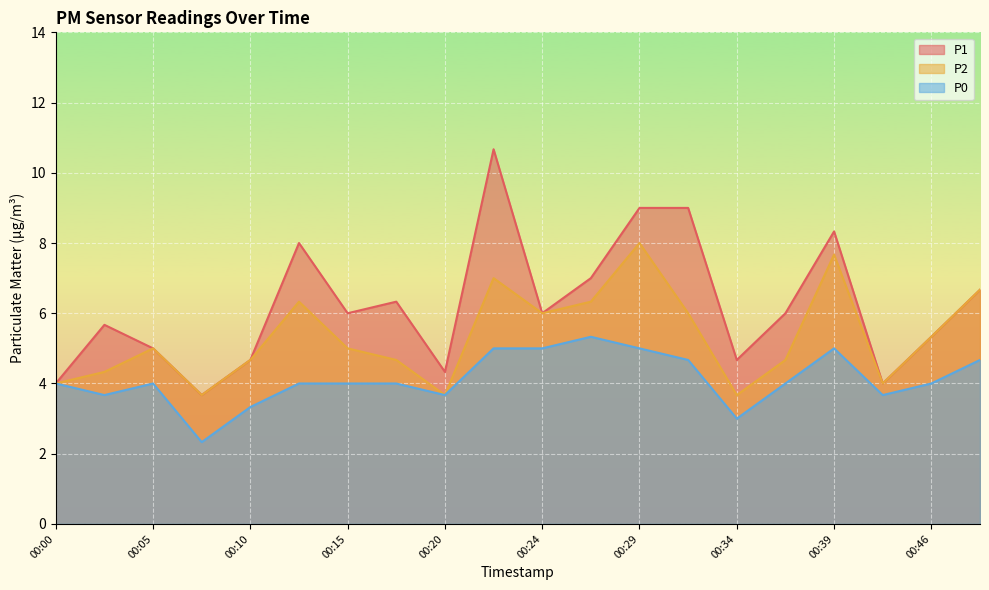

List the labels in order of P1 value, largest first.

00:22, 00:29, 00:32, 00:39, 00:12, 00:27, 00:52, 00:17, 00:15, 00:24, 00:37, 00:02, 00:46, 00:05, 00:10, 00:34, 00:20, 00:00, 00:41, 00:07